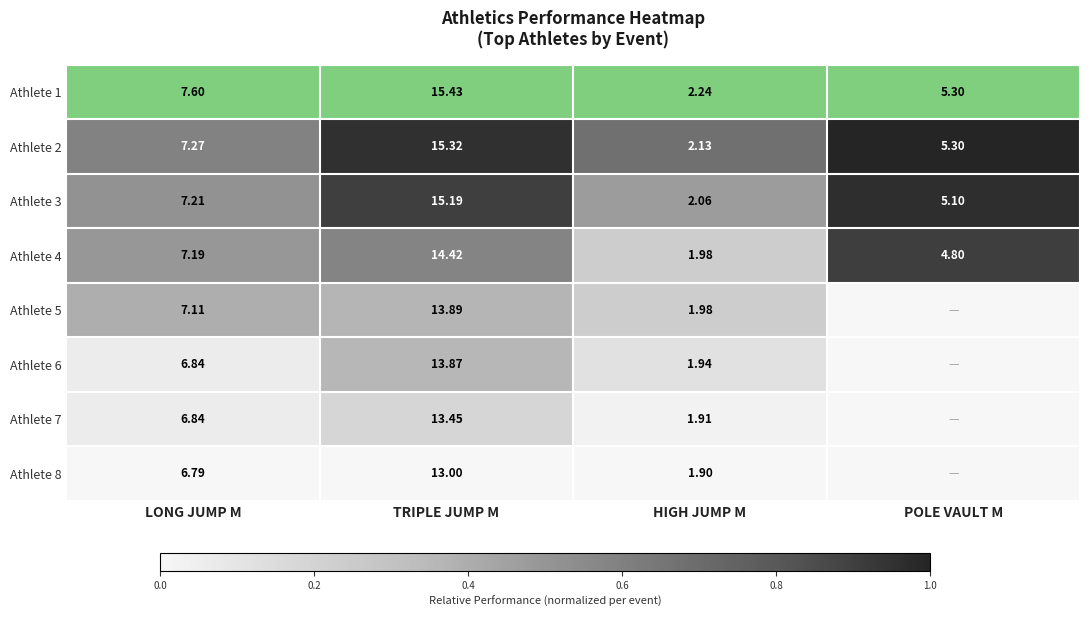

At which label does Athlete 1 first exceed 7?

LONG JUMP M